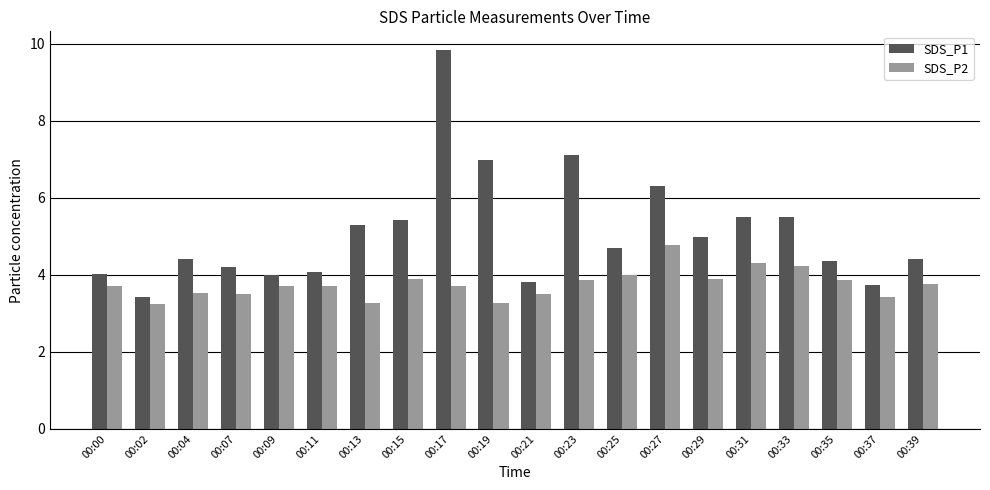

What is the difference between the highest and lowest values at 00:07?

0.7